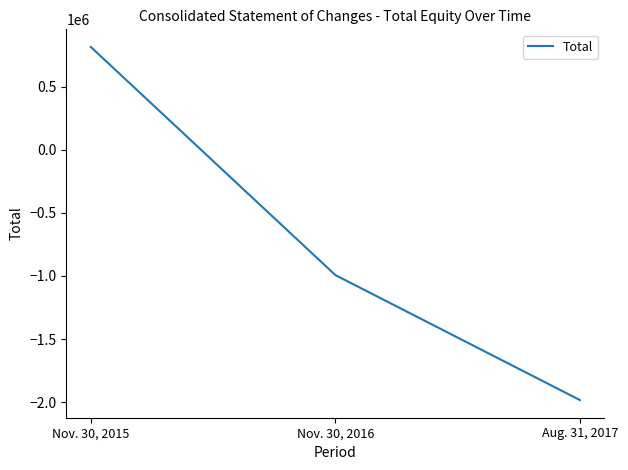

How many values are below zero?

2